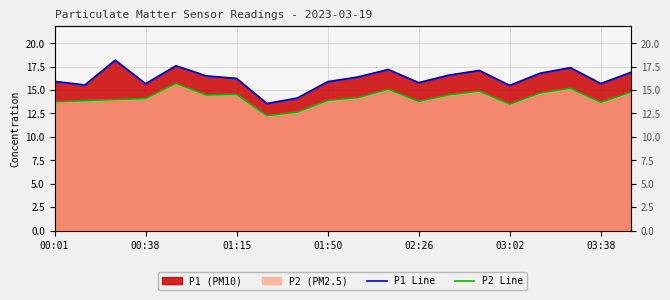

True or false: P2 Line and P1 Line cross at least once.

False